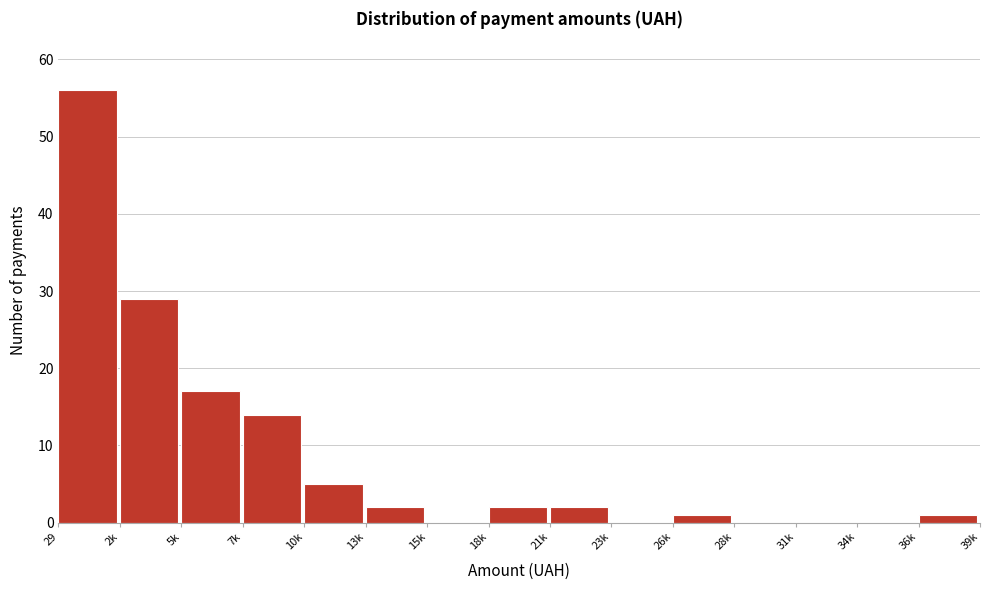

Reading left to right, extract all data points from this chart.

29=56	2k=29	5k=17	7k=14	10k=5	13k=2	15k=0	18k=2	21k=2	23k=0	26k=1	28k=0	31k=0	34k=0	36k=1